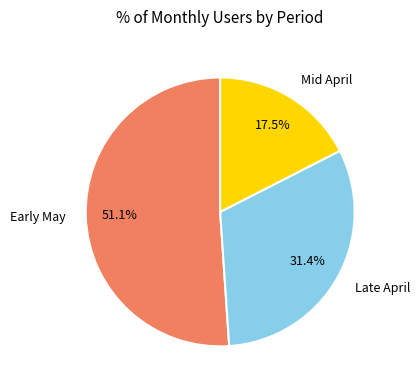

Does Early May represent more than half of the total?

Yes